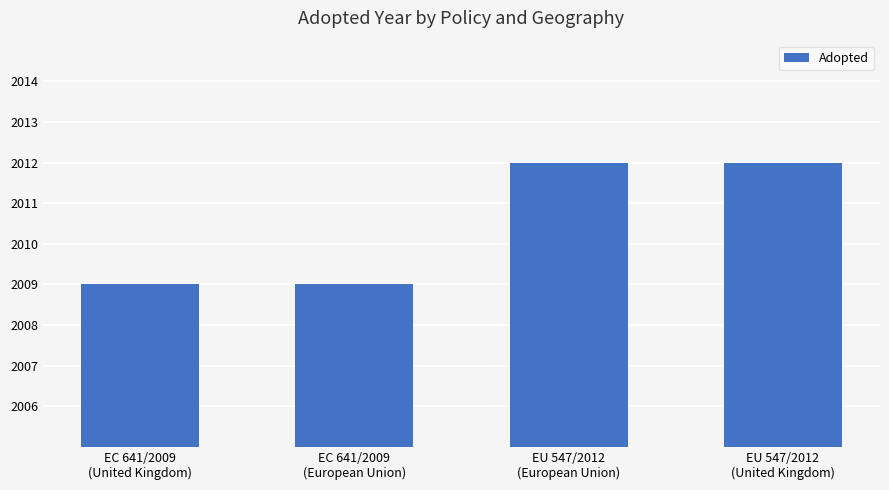

What is the difference between the maximum and second lowest values?

3